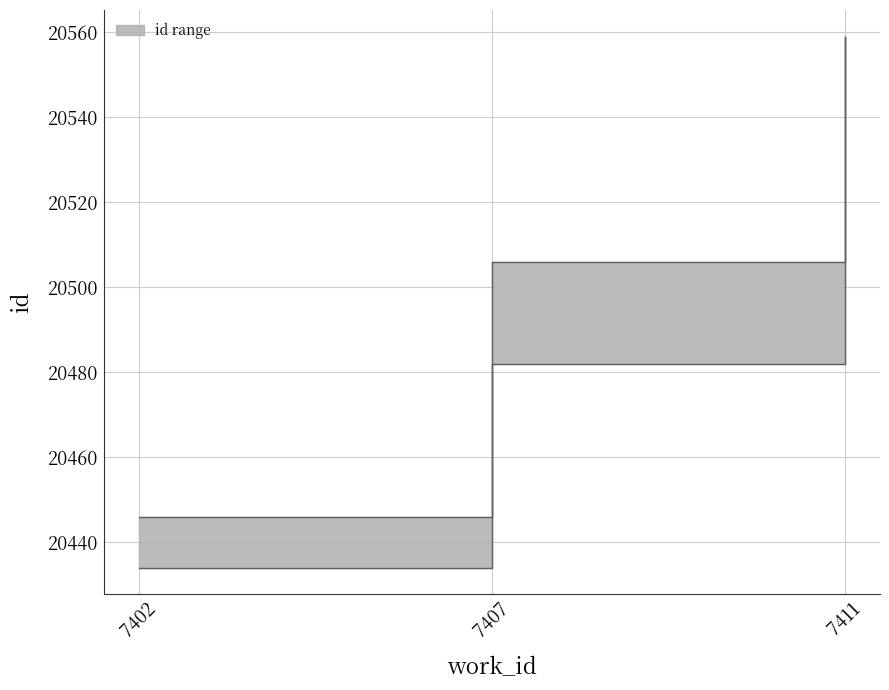

The chart shows a value of 20434 at 7402. True or false?

True